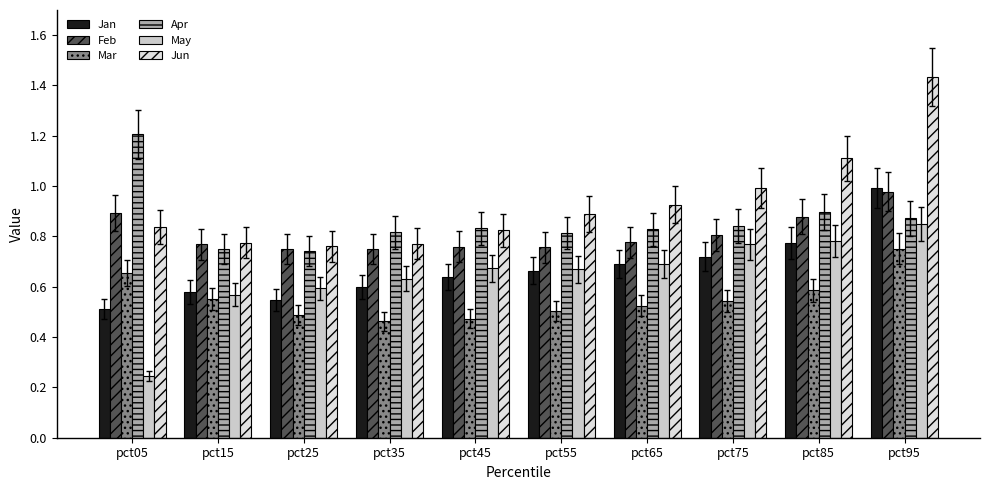

Which series has the largest range (max minus min)?

Jun